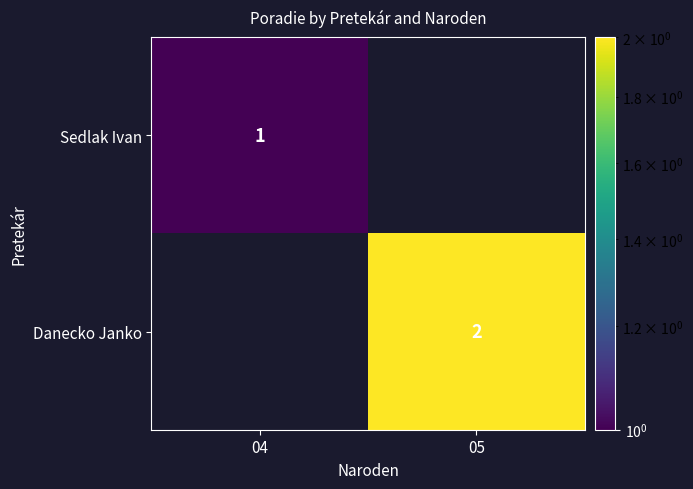

The Danecko Janko series shows 1 at 05. True or false?

False